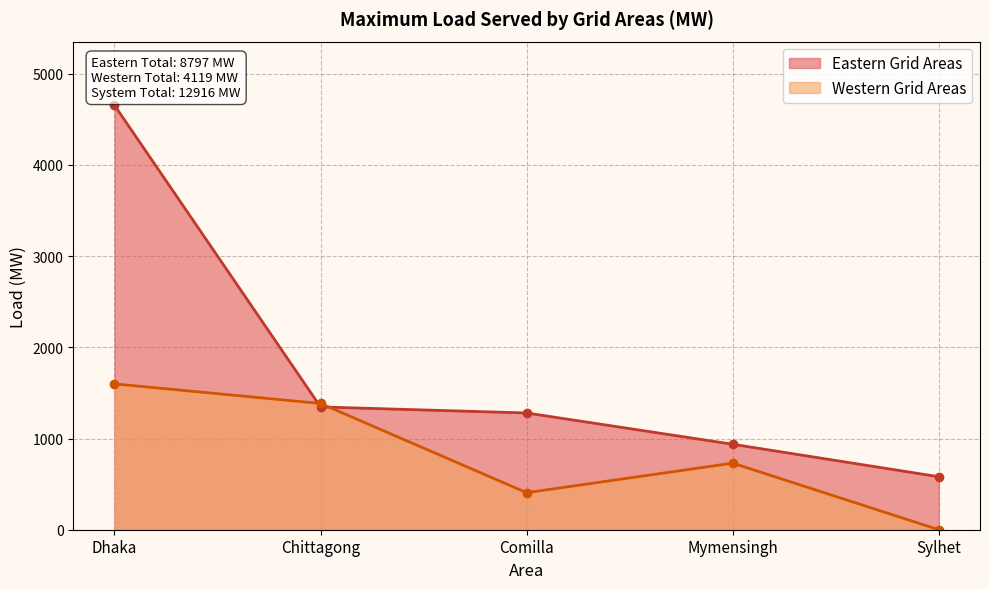

How many lines are shown in the chart?

2